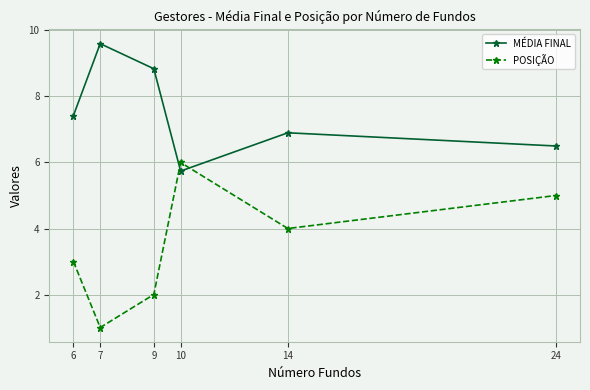

What are all the series names shown in the legend?

MÉDIA FINAL, POSIÇÃO